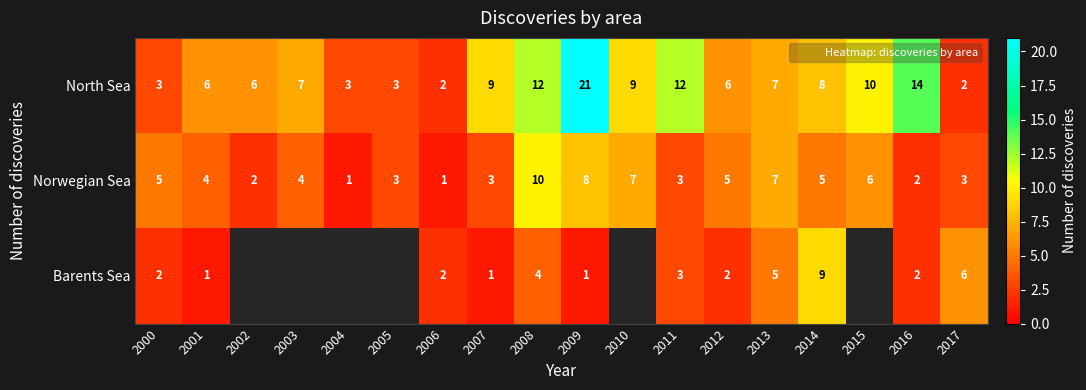

Count the number of categories in the chart.

18